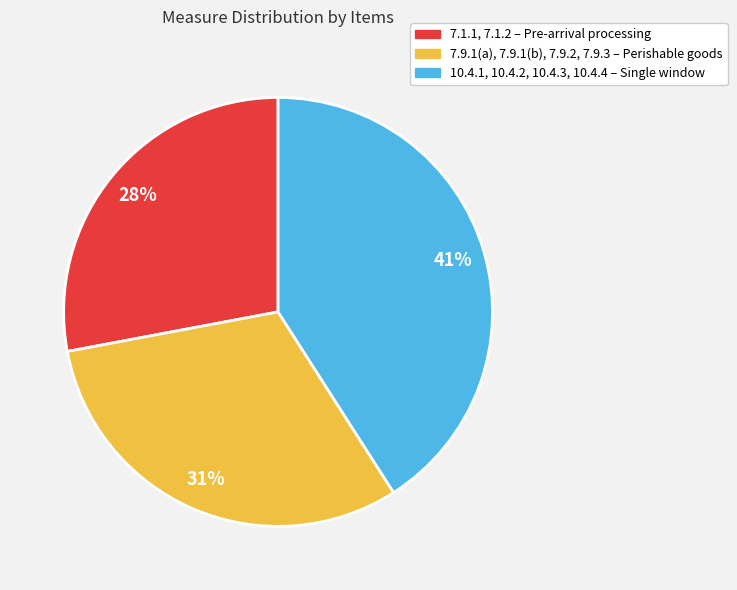

Is there any slice that represents more than half of the pie?

No